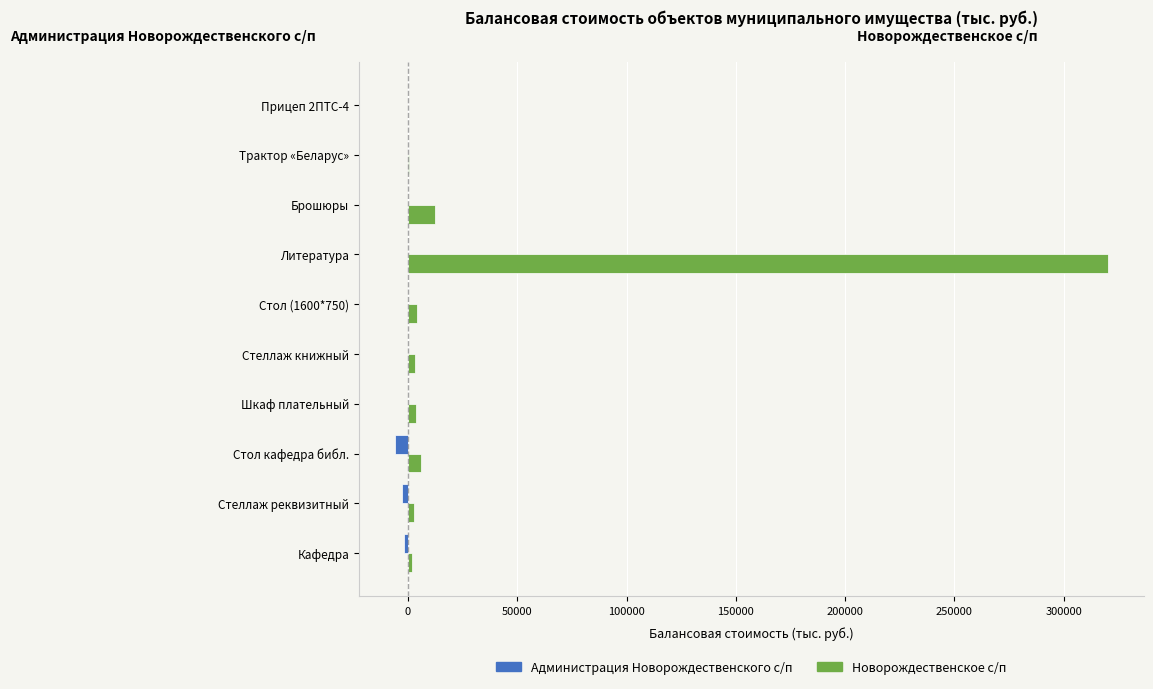

At which label is Новорождественское с/п closest to 160181?

Брошюры